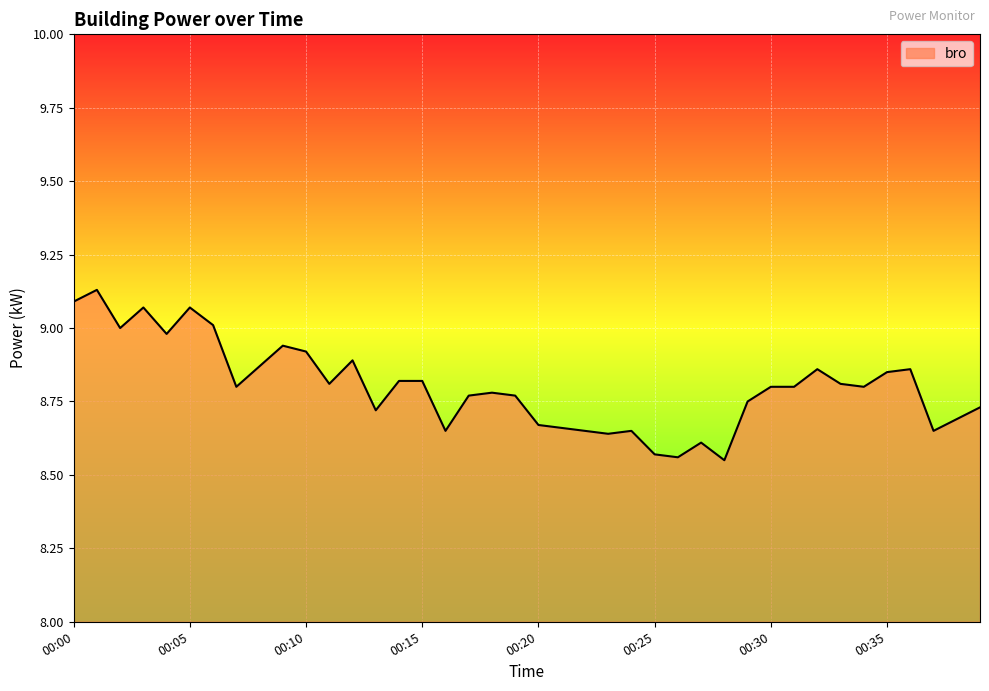

What is the difference between the maximum and minimum values?

0.6